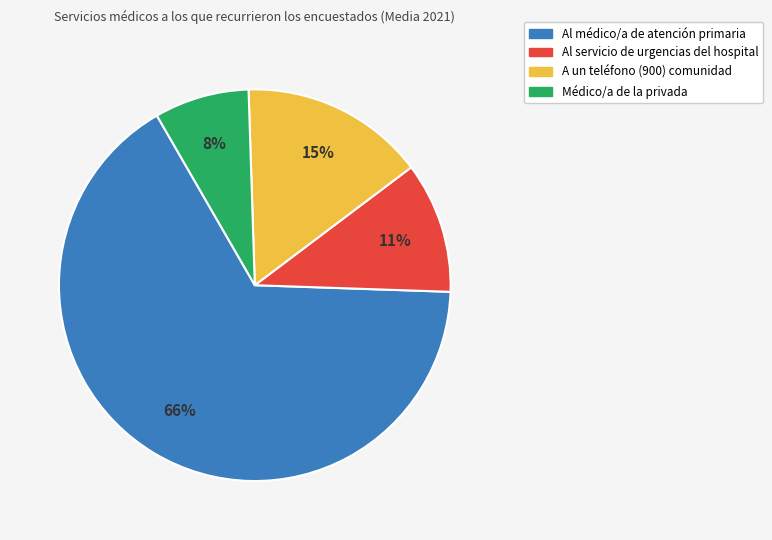

Is there any slice that represents more than half of the pie?

Yes